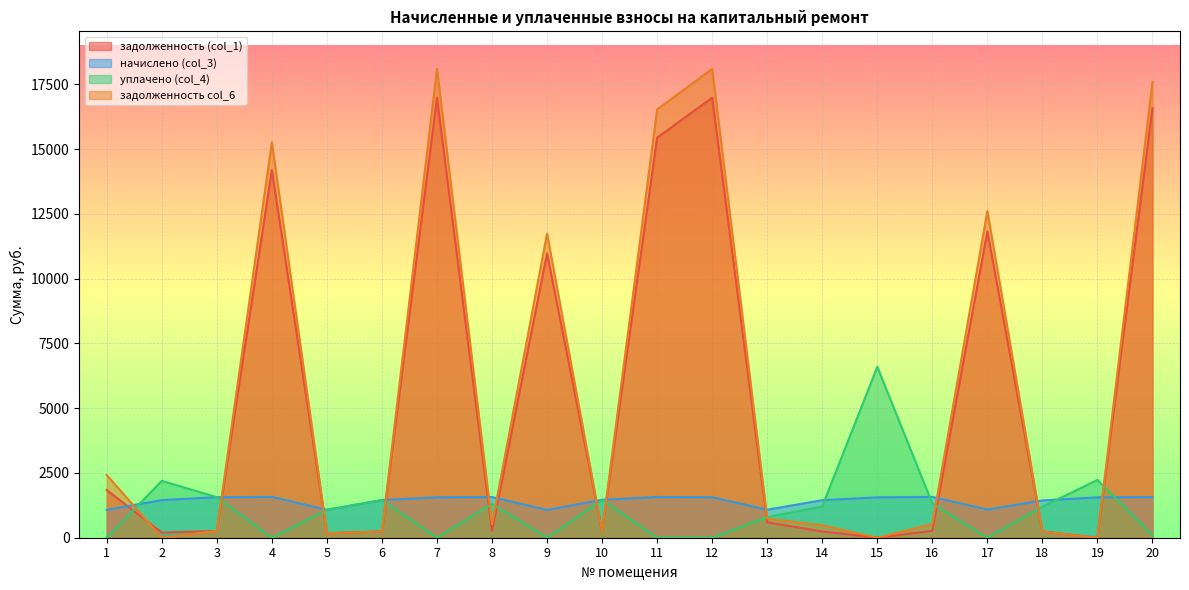

Does the chart display data point markers on the line(s)?

No